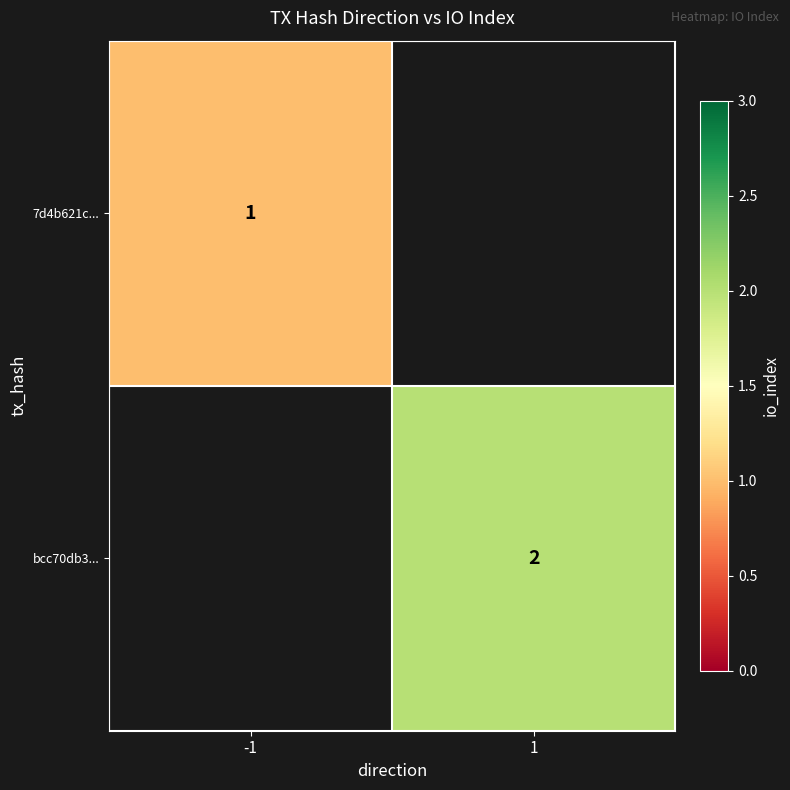

The value of bcc70db3... at 1 is 2. True or false?

True